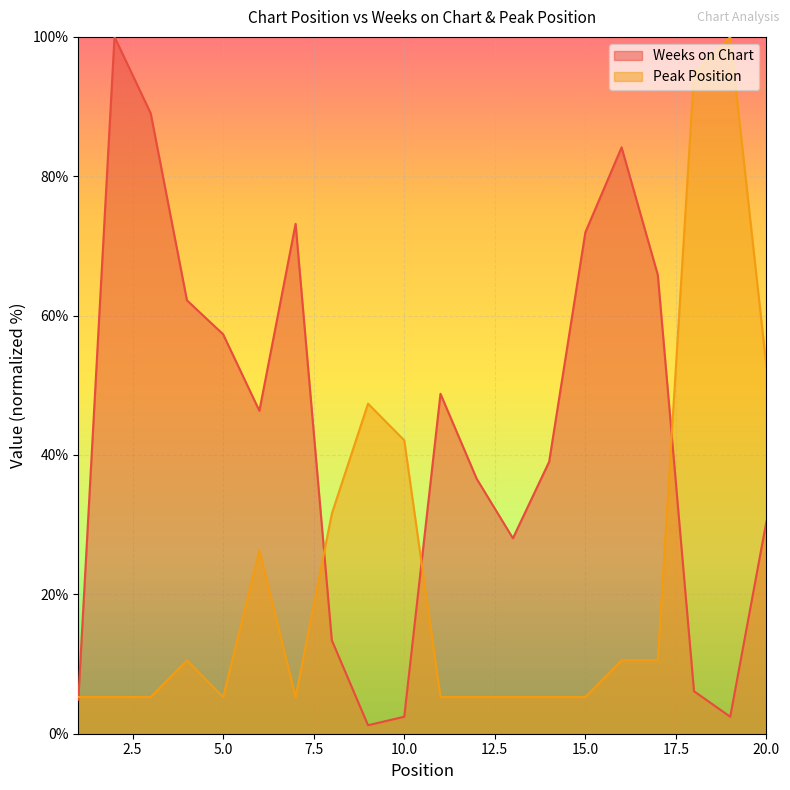

What is the spread (max minus min) of values at 8?

18.2